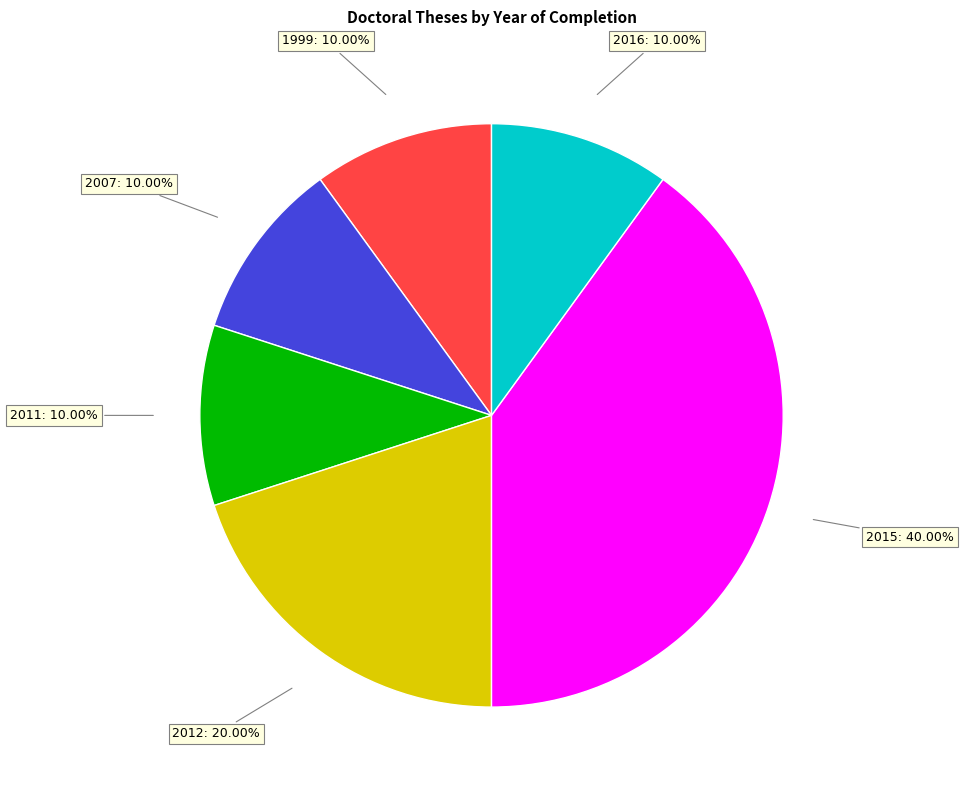

Count the number of slices in the pie.

6